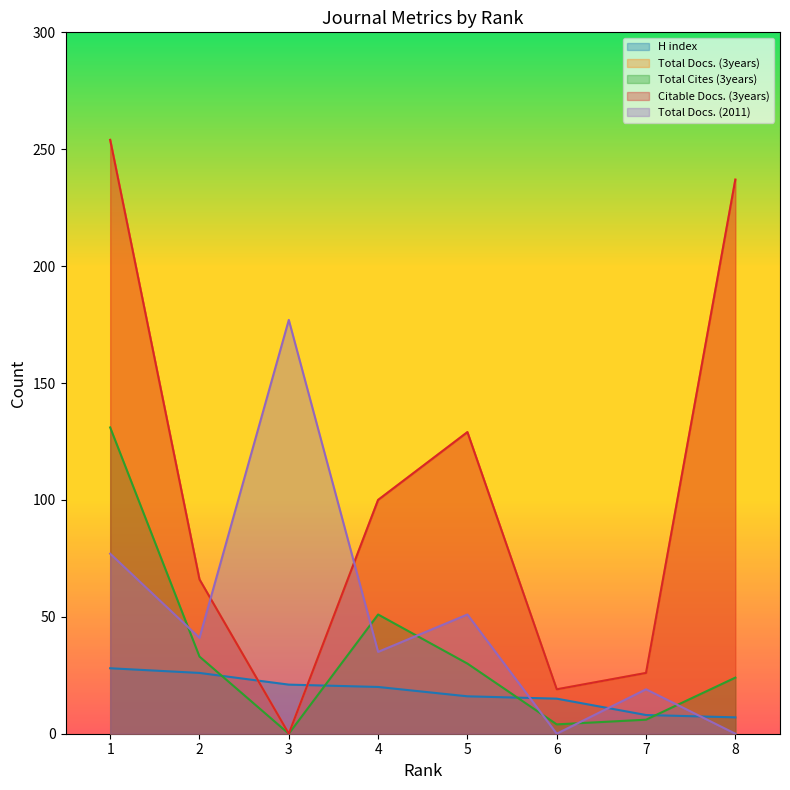

Where is H index nearest to the value 17?

5